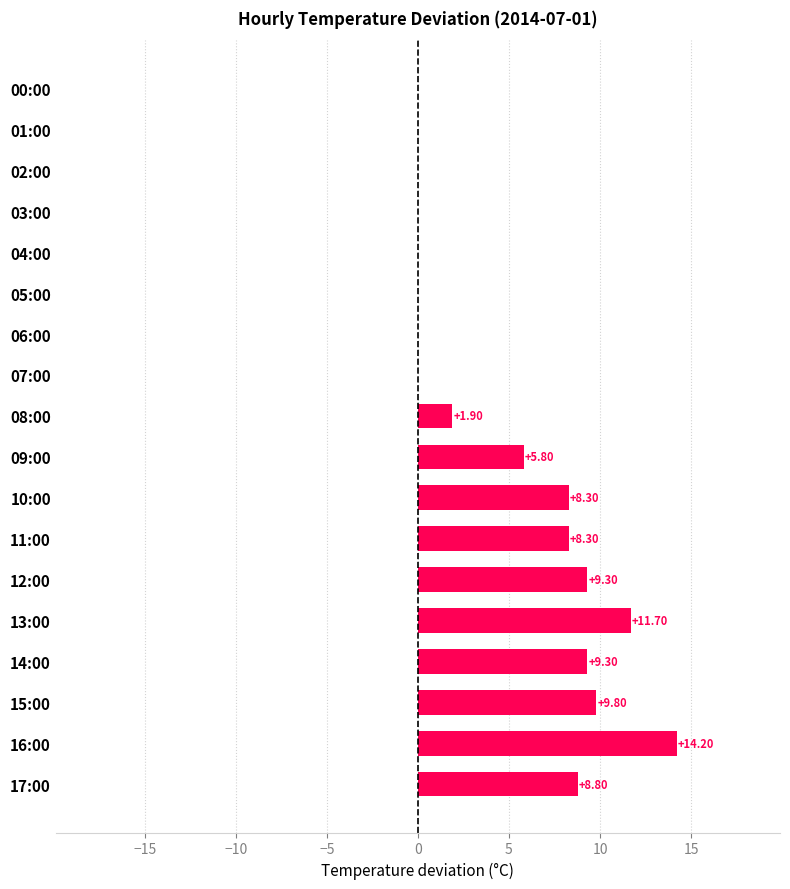

What is the change in value from 15:00 to 17:00?

-1.0